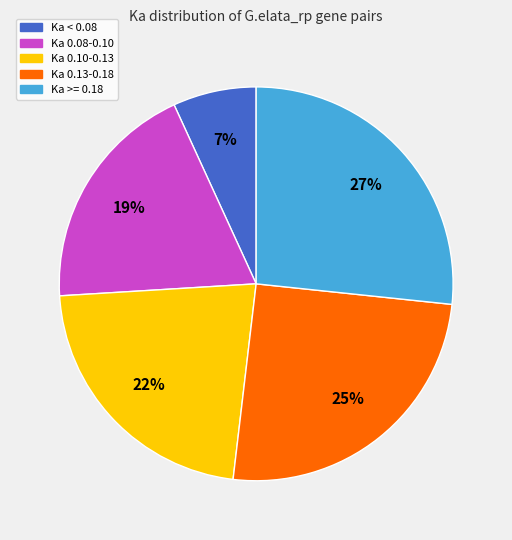

To the nearest percent, what portion does Ka < 0.08 represent?

7%